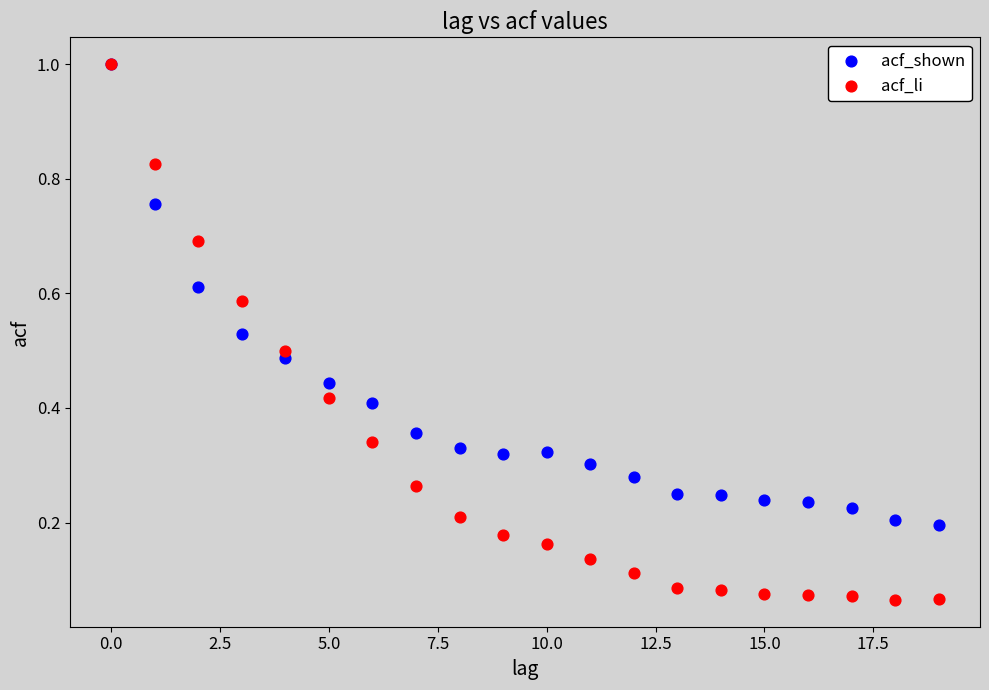

What are all the series names shown in the legend?

acf_shown, acf_li